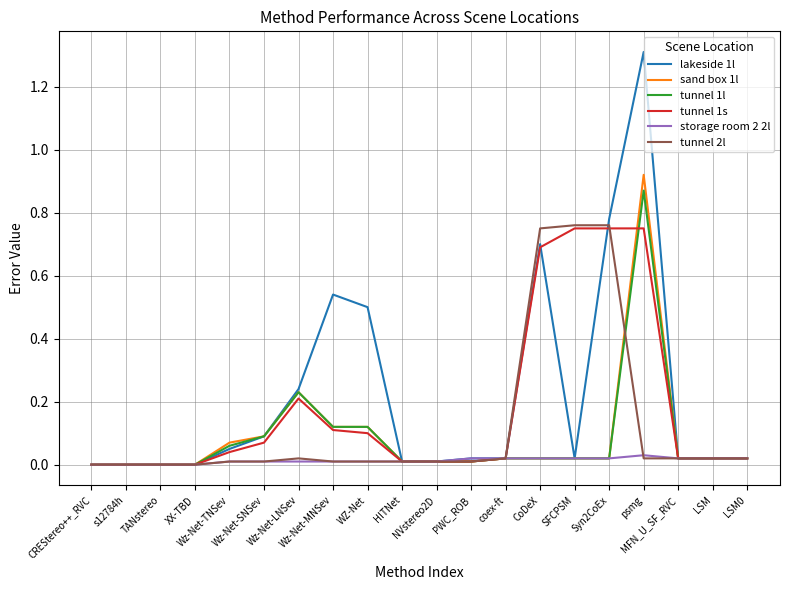

What is the greatest value displayed?

1.3